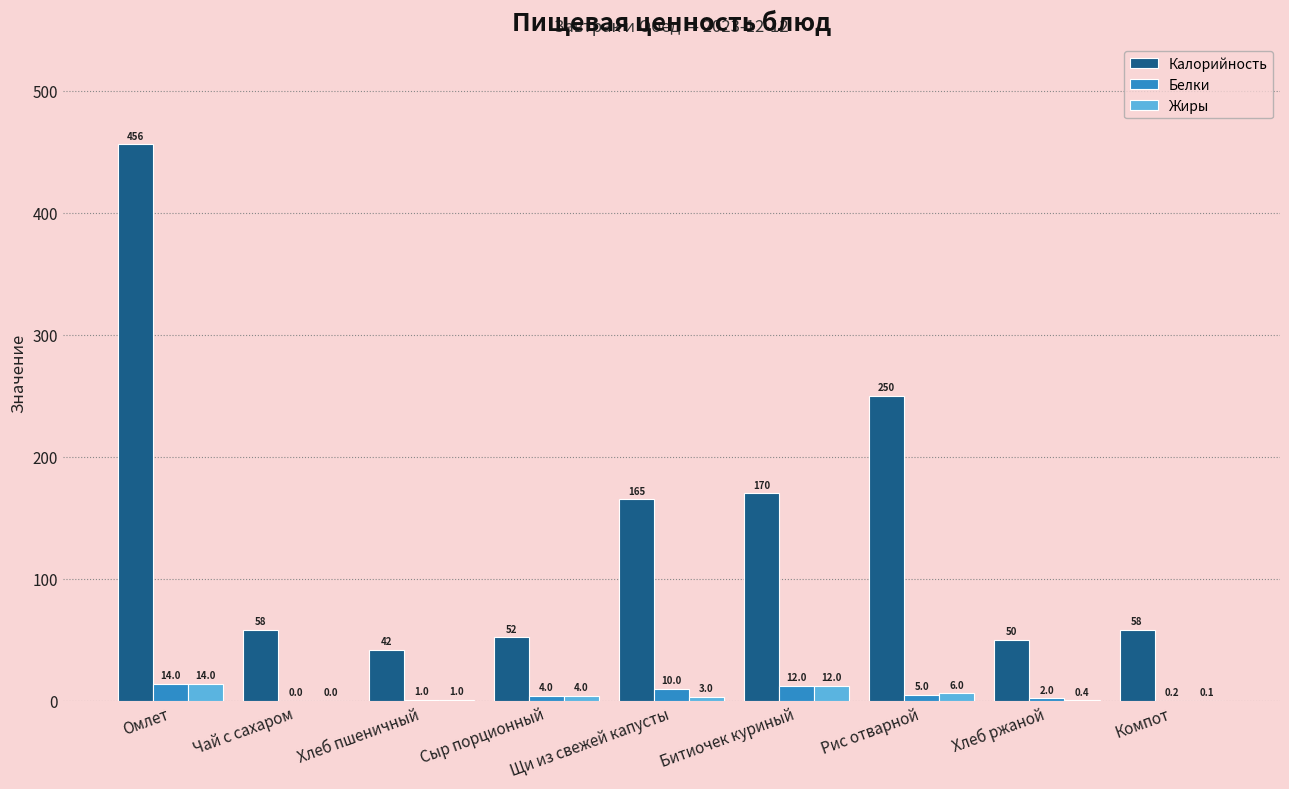

At which label does Белки first exceed 4?

Омлет